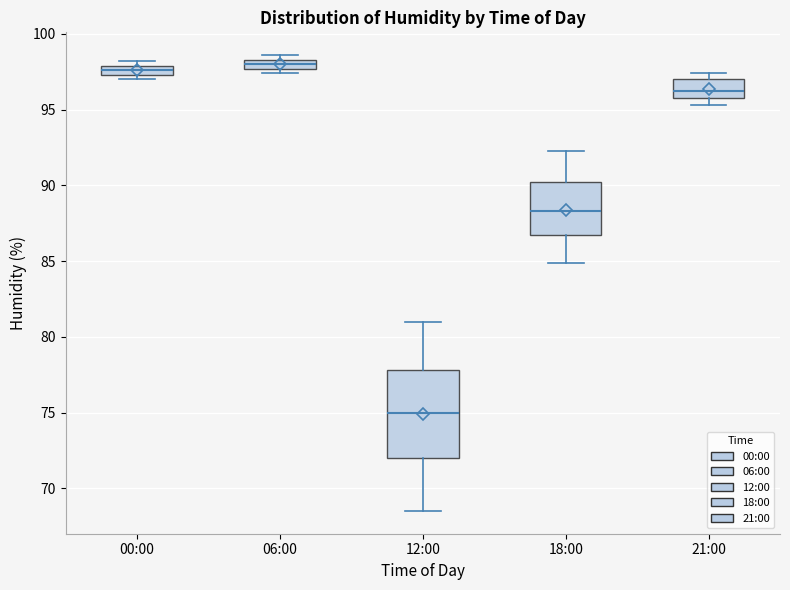

Which box is the tallest, from its lower edge to its upper edge?

12:00